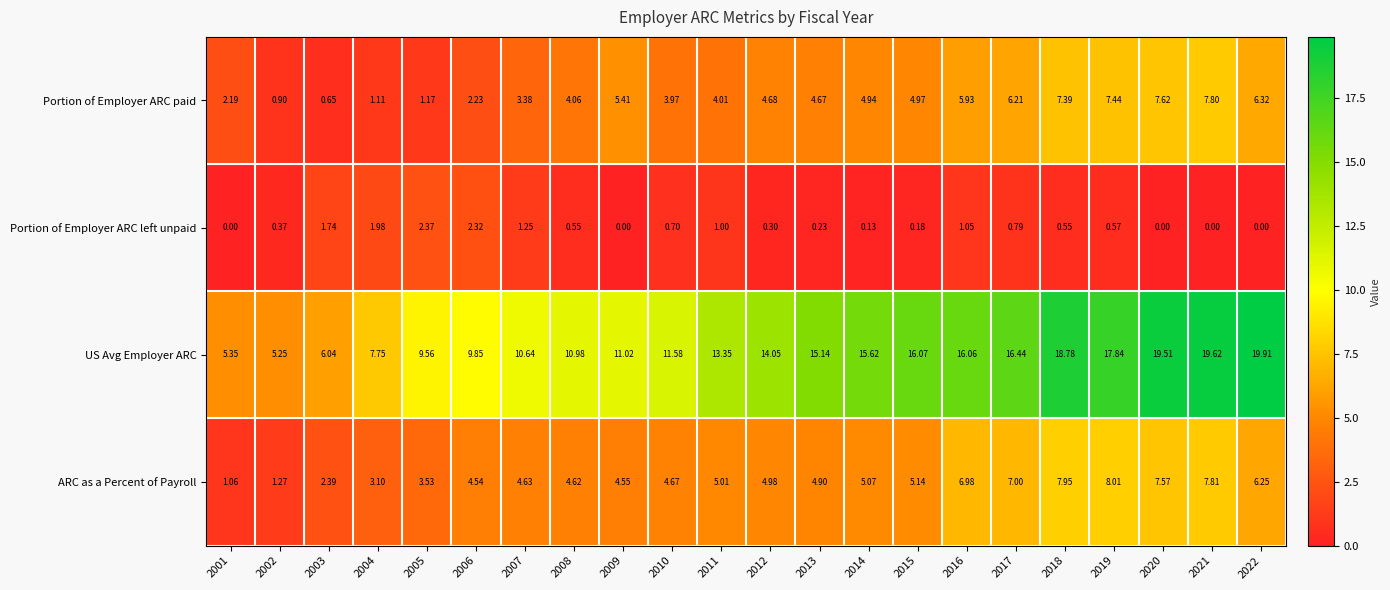

Rank the series at 2012 from lowest to highest value.

Portion of Employer ARC left unpaid, Portion of Employer ARC paid, ARC as a Percent of Payroll, US Avg Employer ARC